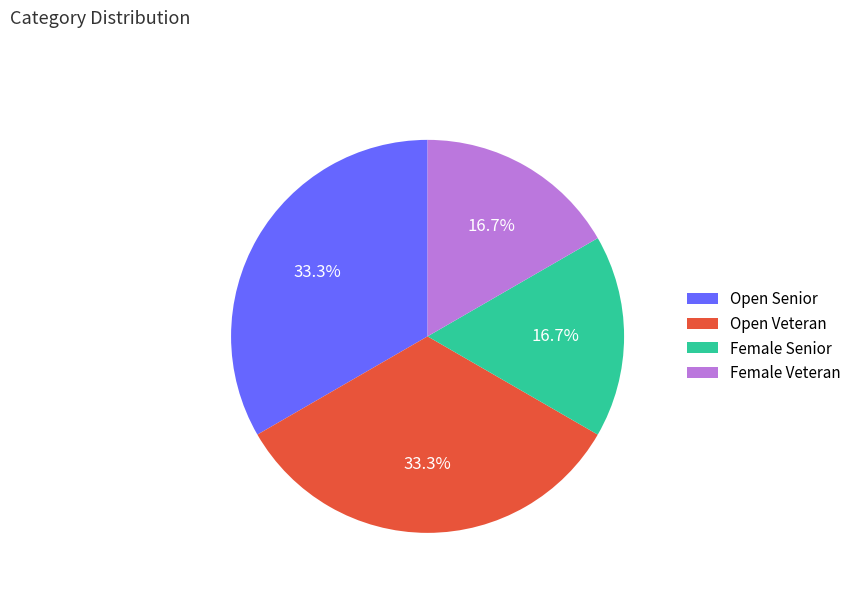

Approximately how many times larger is the value at Open Veteran compared to Female Senior?

2.0